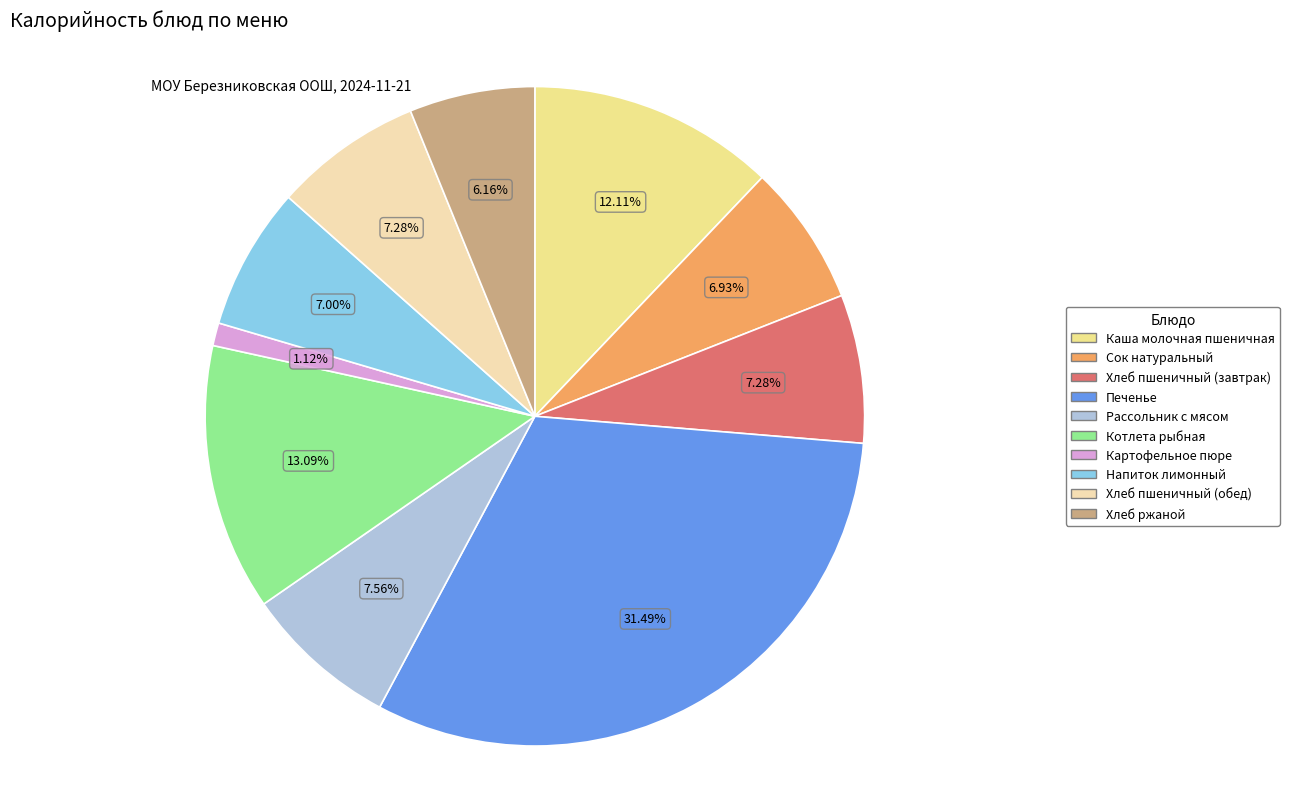

The Картофельное пюре slice represents 11% of the pie. True or false?

False